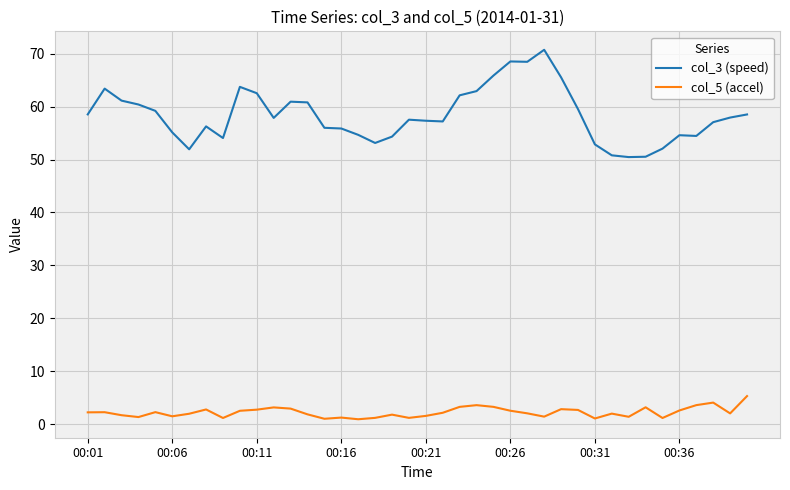

What is the average value of the col_3 (speed) series?

58.4